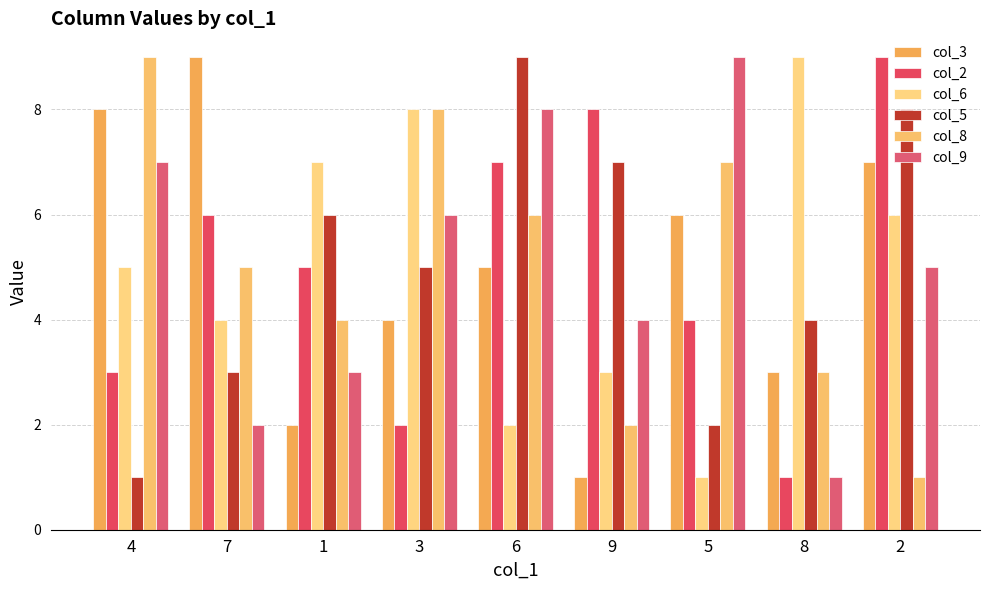

What is the label of the 4th bar from the right?

9